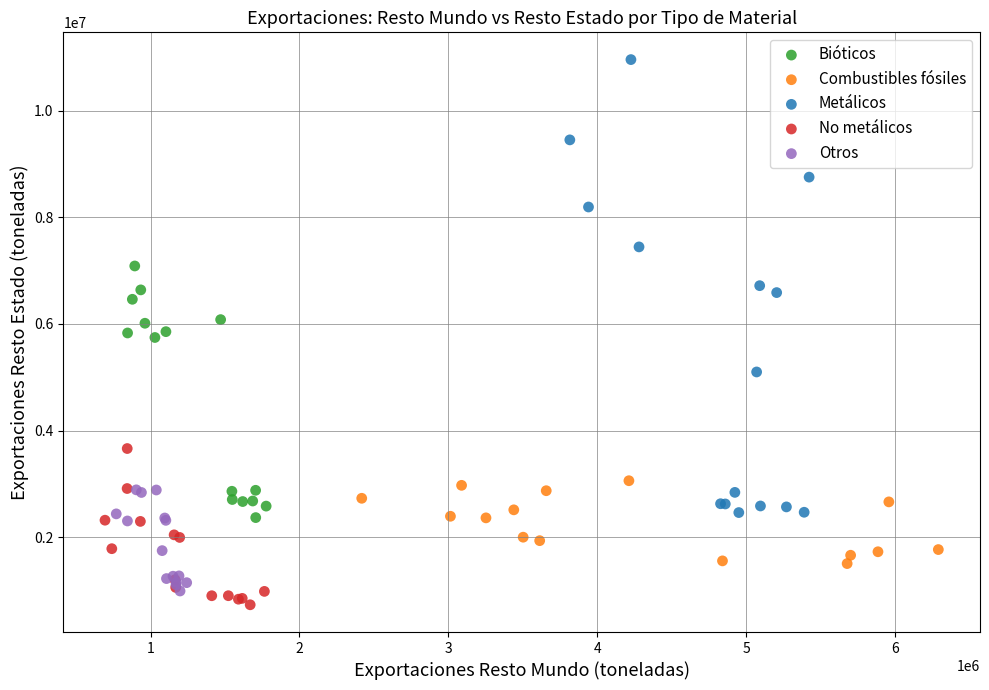

What are all the series names shown in the legend?

Bióticos, Combustibles fósiles, Metálicos, No metálicos, Otros